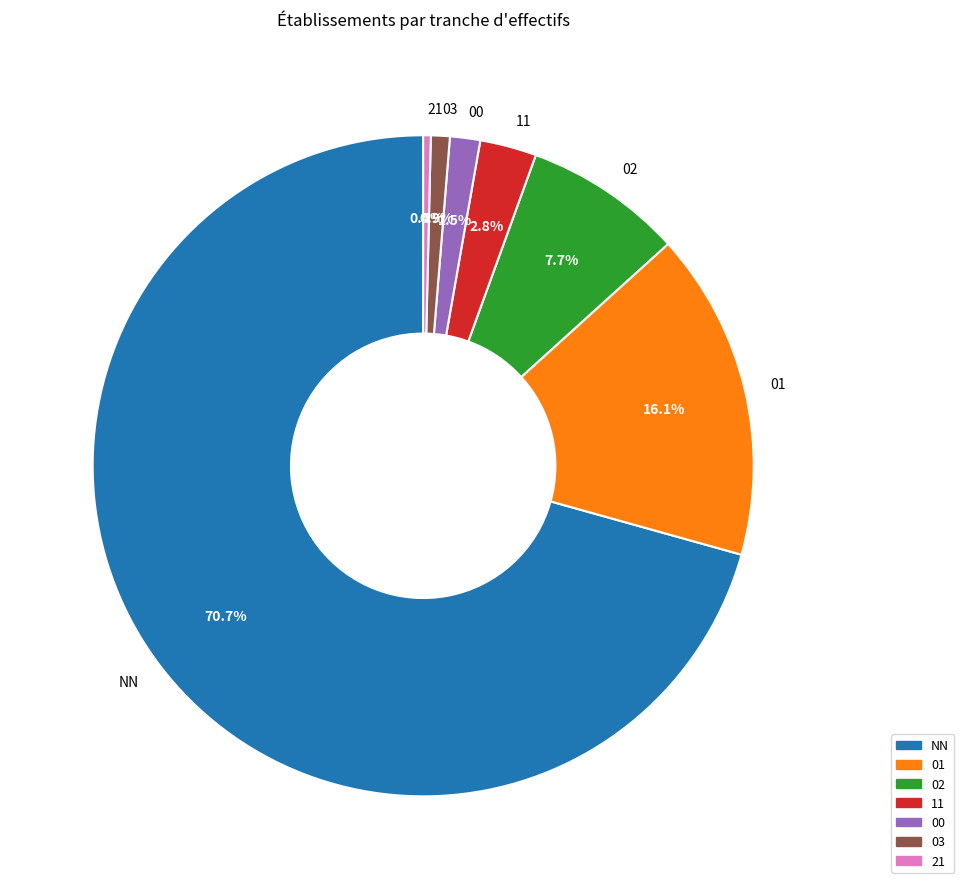

True or false: 21 accounts for 11% of the total.

False